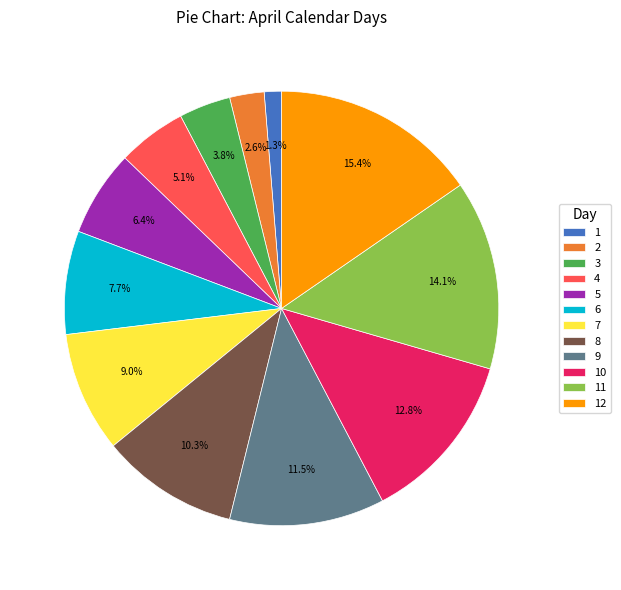

To the nearest percent, what is the difference between the 9 and 1 slice percentages?

10%